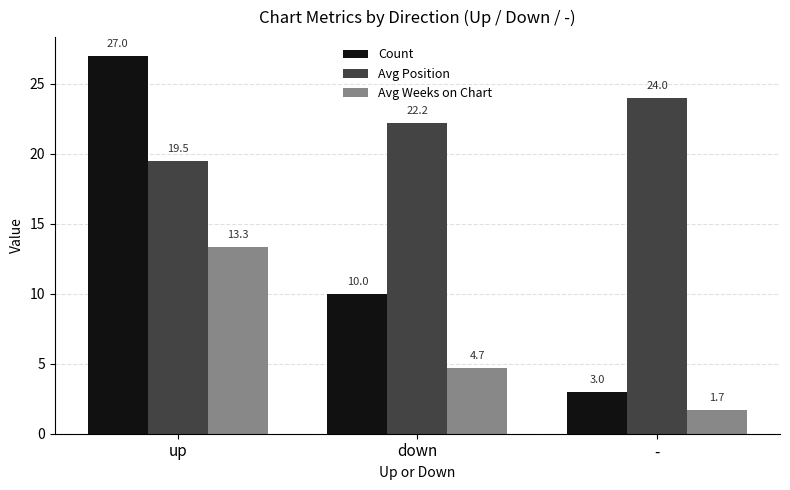

Does the chart contain any negative values?

No